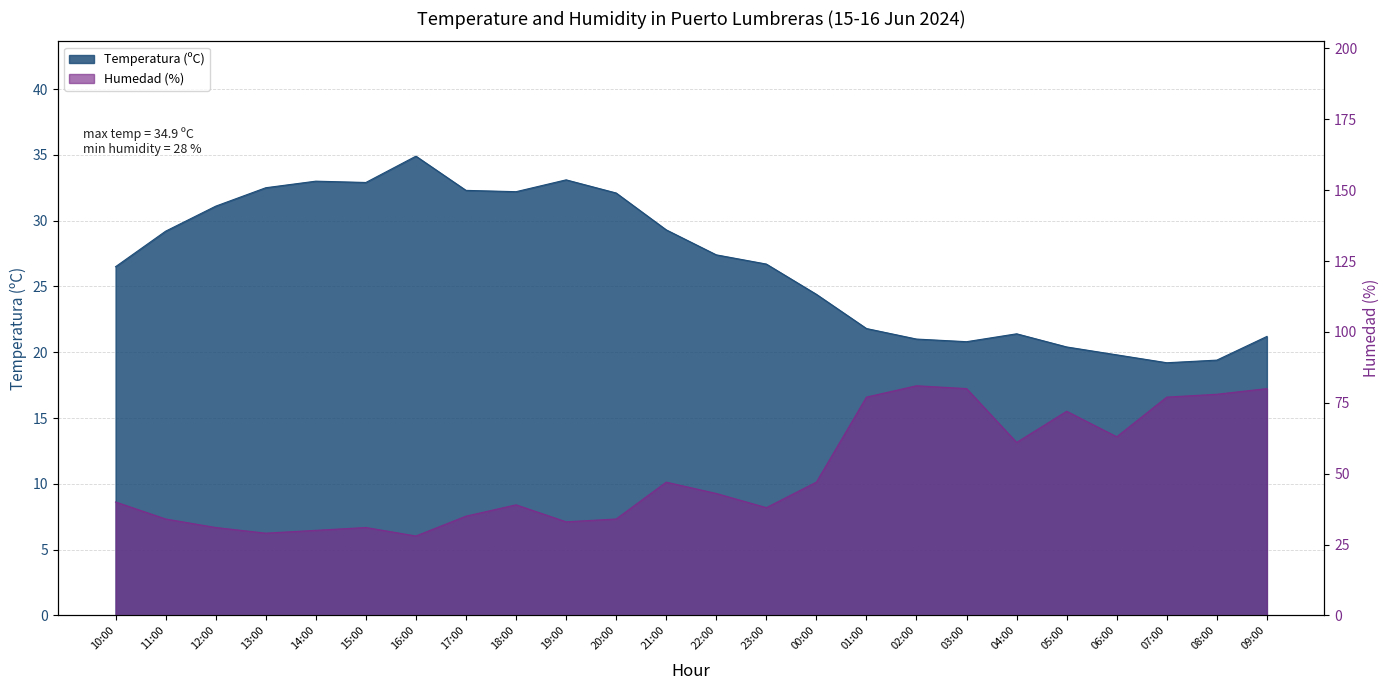

What value does the Temperatura (ºC) series have at 16:00?

34.9